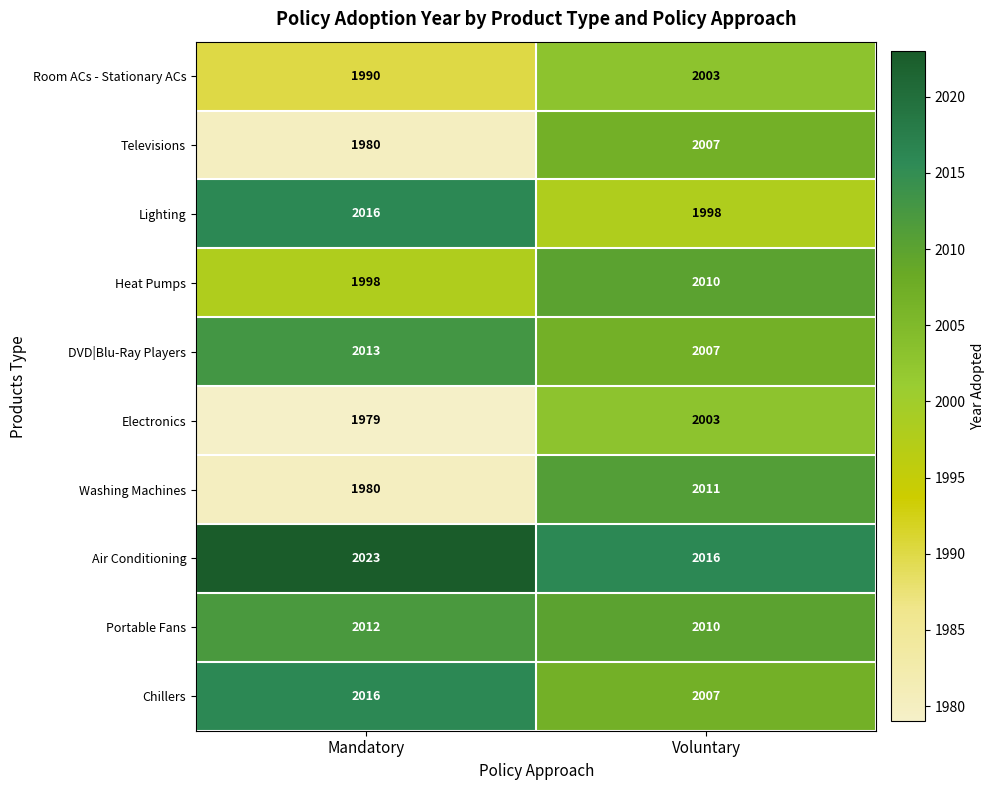

Which label corresponds to the smallest value in the chart?

Mandatory